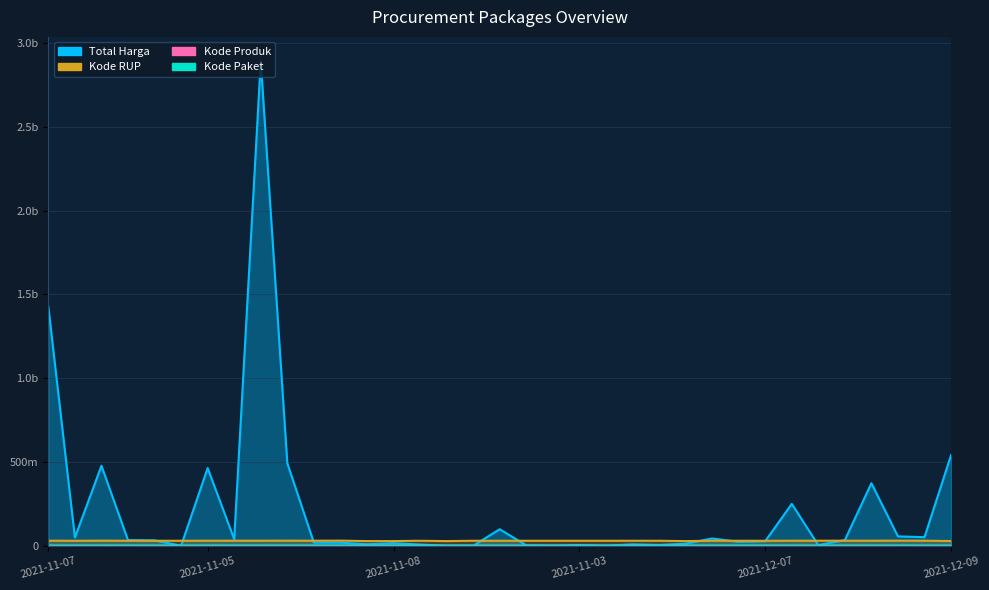

What is the label of the 11th point from the left?

2021-11-24